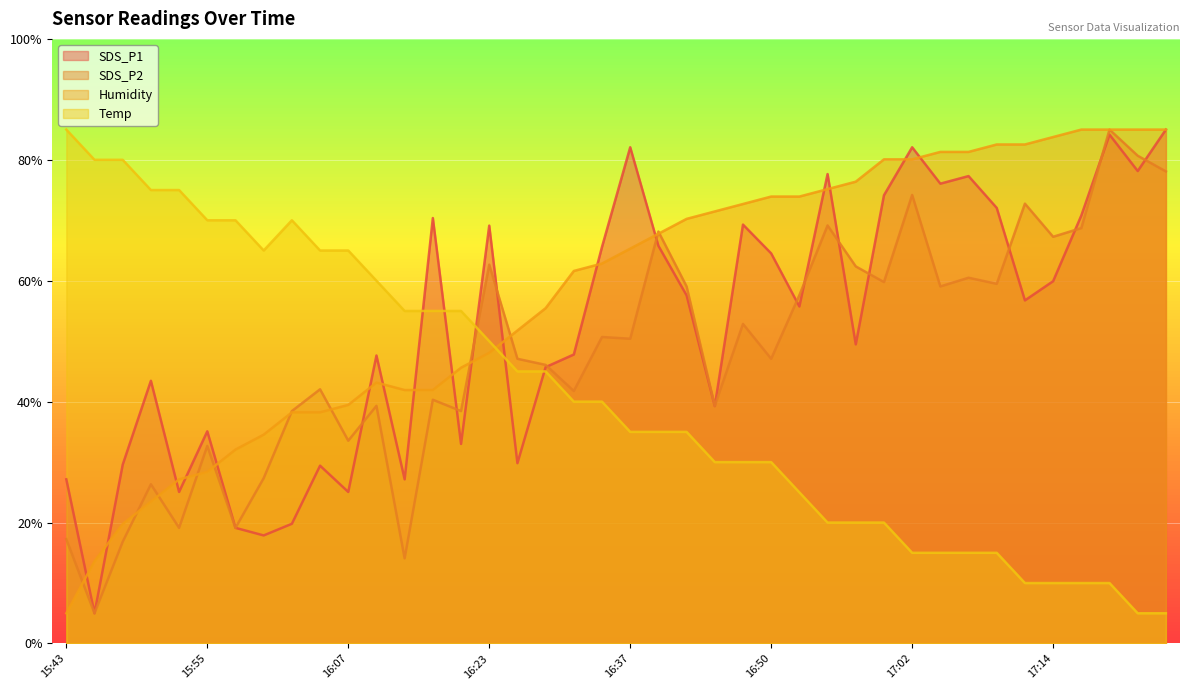

Reading left to right, transcribe all the data shown in this chart.

SDS_P1: 15:43=27.2	15:46=5.0	15:48=29.6	15:50=43.5	15:53=25.1	15:55=35.1	15:58=19.1	16:00=17.9	16:03=19.8	16:05=29.4	16:07=25.1	16:13=47.6	16:15=27.2	16:18=70.4	16:20=33.0	16:23=69.1	16:25=29.8	16:27=45.7	16:33=47.8	16:35=65.6	16:37=82.1	16:40=65.8	16:42=57.6	16:45=39.3	16:47=69.3	16:50=64.5	16:52=55.7	16:55=77.6	16:57=49.5	16:59=74.1	17:02=82.1	17:04=76.1	17:07=77.3	17:09=72.0	17:12=56.7	17:14=59.9	17:16=70.8	17:19=84.2	17:21=78.1	17:24=85.0
SDS_P2: 15:43=17.3	15:46=5.0	15:48=16.8	15:50=26.3	15:53=19.1	15:55=32.7	15:58=19.1	16:00=27.3	16:03=38.4	16:05=42.0	16:07=33.5	16:13=39.3	16:15=14.1	16:18=40.3	16:20=38.4	16:23=62.7	16:25=47.1	16:27=46.1	16:33=41.8	16:35=50.7	16:37=50.4	16:40=68.1	16:42=59.1	16:45=39.3	16:47=52.9	16:50=47.1	16:52=57.6	16:55=69.1	16:57=62.4	16:59=59.8	17:02=74.2	17:04=59.1	17:07=60.5	17:09=59.5	17:12=72.7	17:14=67.3	17:16=68.7	17:19=85.0	17:21=80.7	17:24=78.1
Humidity: 15:43=5.0	15:46=13.6	15:48=19.8	15:50=23.5	15:53=27.2	15:55=28.4	15:58=32.1	16:00=34.5	16:03=38.2	16:05=38.2	16:07=39.5	16:13=43.2	16:15=41.9	16:18=41.9	16:20=45.6	16:23=48.1	16:25=51.8	16:27=55.5	16:33=61.6	16:35=62.8	16:37=65.3	16:40=67.8	16:42=70.2	16:45=71.5	16:47=72.7	16:50=73.9	16:52=73.9	16:55=75.2	16:57=76.4	16:59=80.1	17:02=80.1	17:04=81.3	17:07=81.3	17:09=82.5	17:12=82.5	17:14=83.8	17:16=85.0	17:19=85.0	17:21=85.0	17:24=85.0
Temp: 15:43=85.0	15:46=80.0	15:48=80.0	15:50=75.0	15:53=75.0	15:55=70.0	15:58=70.0	16:00=65.0	16:03=70.0	16:05=65.0	16:07=65.0	16:13=60.0	16:15=55.0	16:18=55.0	16:20=55.0	16:23=50.0	16:25=45.0	16:27=45.0	16:33=40.0	16:35=40.0	16:37=35.0	16:40=35.0	16:42=35.0	16:45=30.0	16:47=30.0	16:50=30.0	16:52=25.0	16:55=20.0	16:57=20.0	16:59=20.0	17:02=15.0	17:04=15.0	17:07=15.0	17:09=15.0	17:12=10.0	17:14=10.0	17:16=10.0	17:19=10.0	17:21=5.0	17:24=5.0